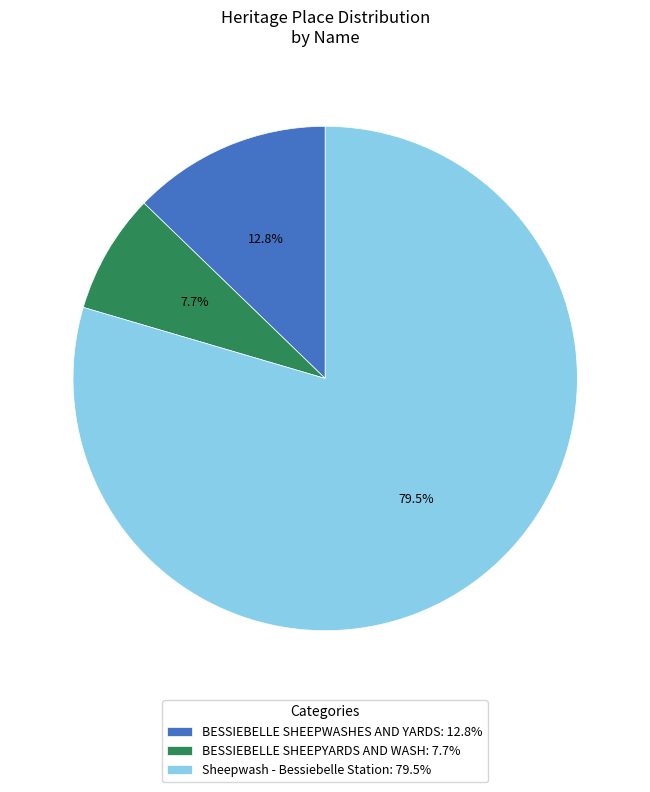

What is the smallest slice in the pie chart?

BESSIEBELLE SHEEPYARDS AND WASH